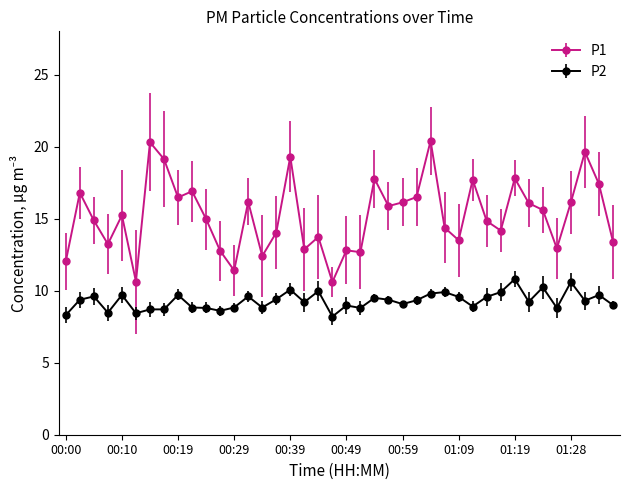

Is this an area chart (filled region under the line)?

No